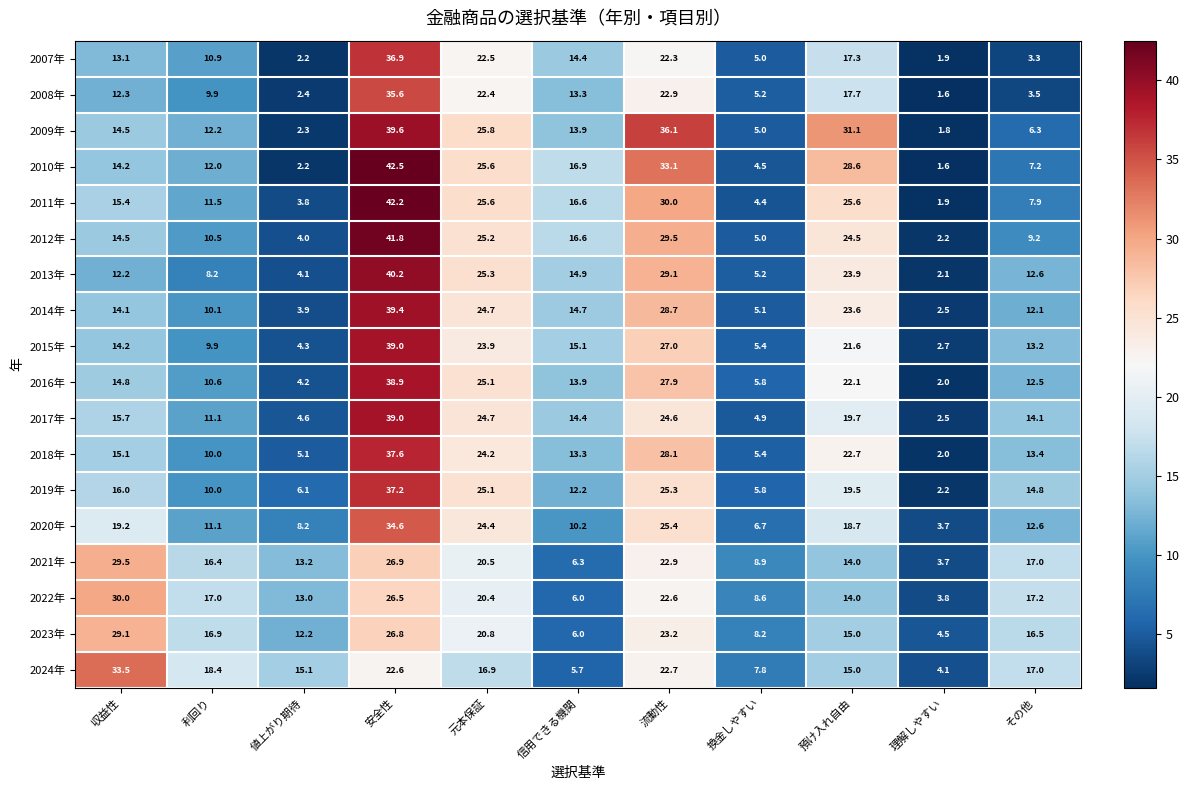

What is the difference between the maximum and minimum values in the 2020年 series?

30.9